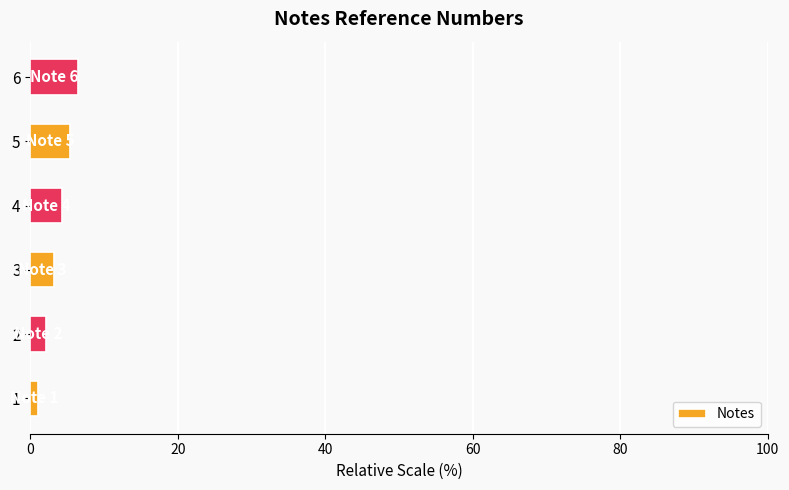

What is the change in value from 3 to 6?

+3.2